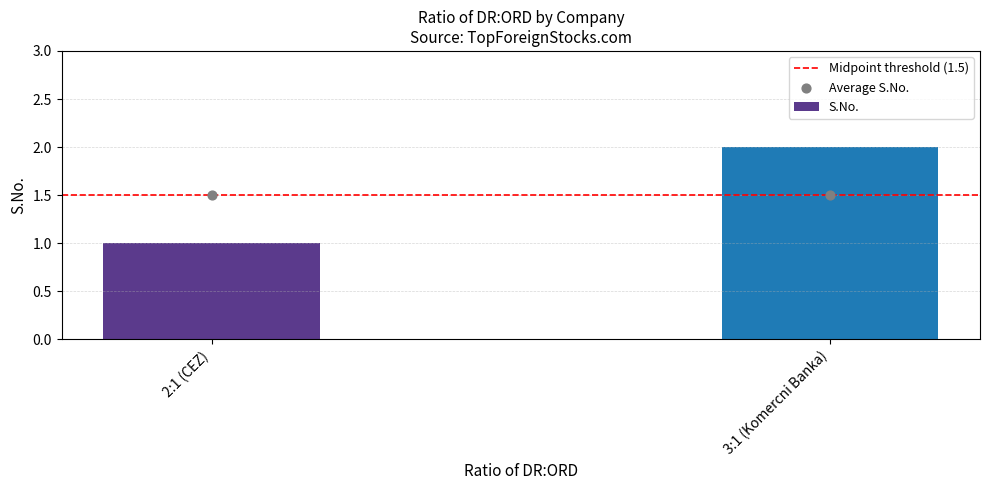

Is the value of S.No. at 3:1 (Komercni Banka) greater than the value of Average S.No. at 3:1 (Komercni Banka)?

Yes